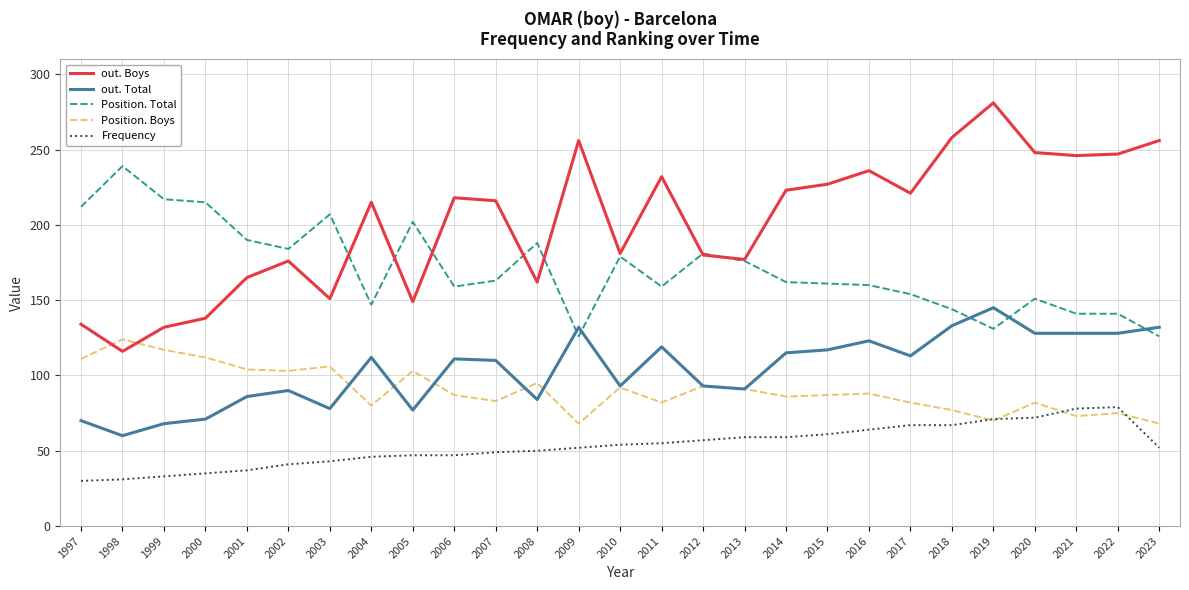

True or false: Position. Boys and Position. Total intersect in this chart.

False